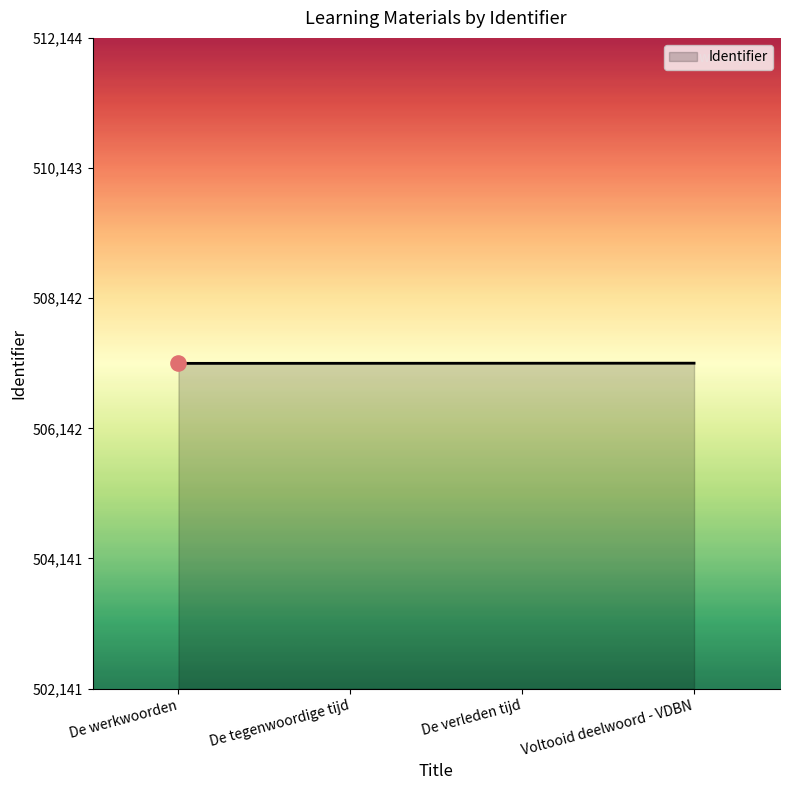

What is the ratio of the value at De werkwoorden to the value at De verleden tijd?

1.0